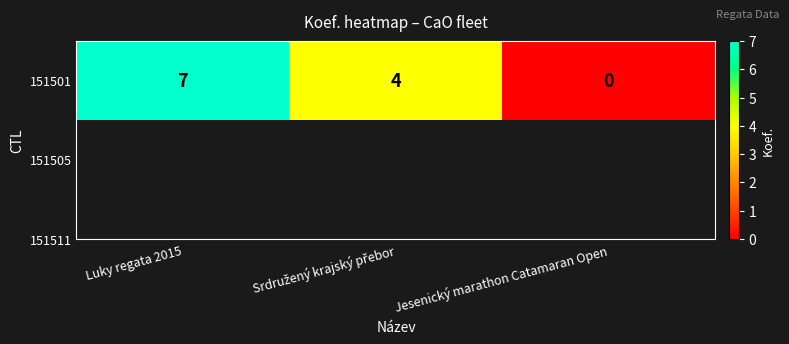

True or false: the data shows 10 at Luky regata 2015.

False